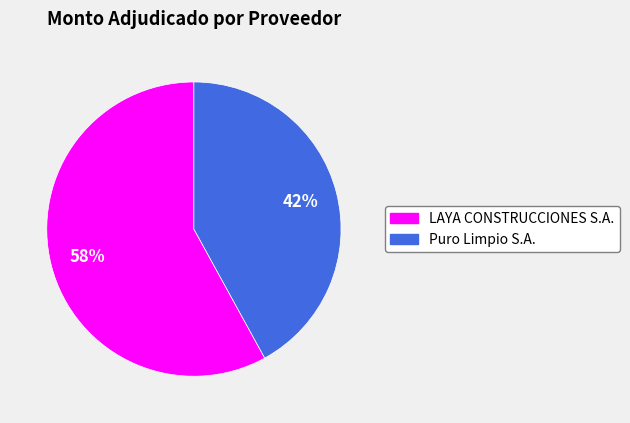

Is LAYA CONSTRUCCIONES S.A. the majority of the pie?

Yes